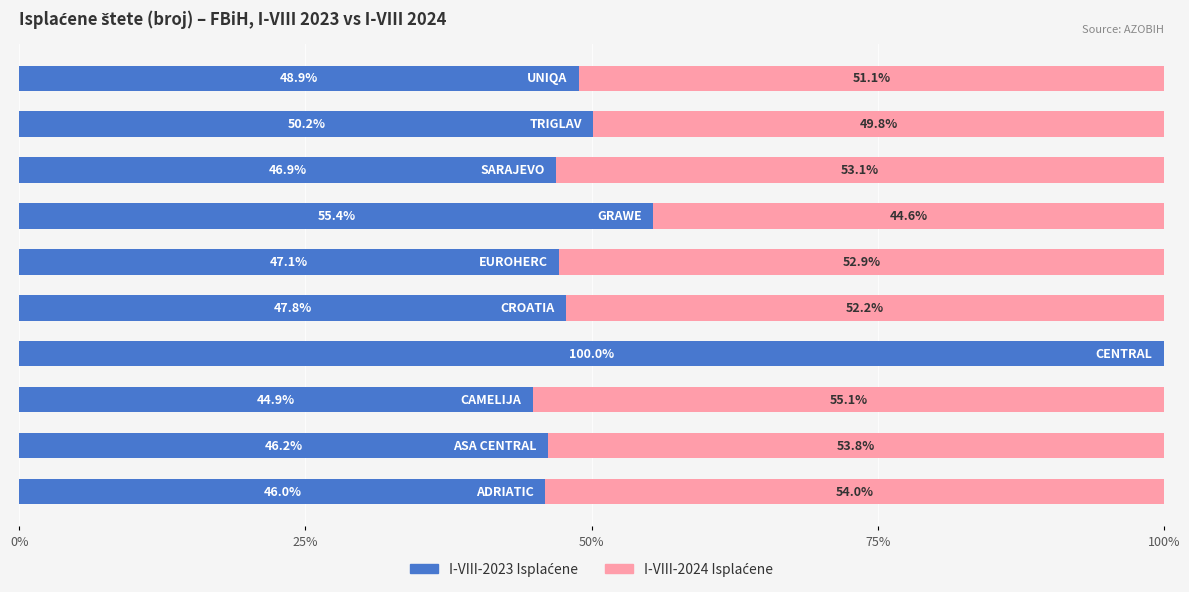

Rank the series by their average value, from lowest to highest.

I-VIII-2024 Isplaćene, I-VIII-2023 Isplaćene